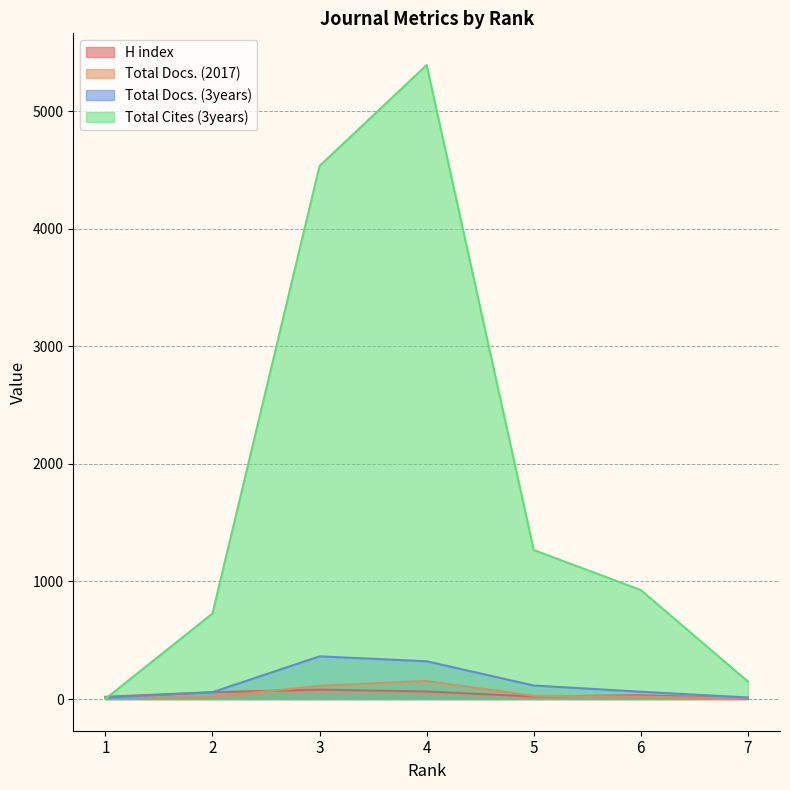

Reading left to right, list all the values displayed in this chart.

H index: 19	58	80	64	21	32	5
Total Docs. (2017): 15	17	113	154	27	20	5
Total Docs. (3years): 12	58	363	321	115	62	13
Total Cites (3years): 2	727	4533	5391	1267	927	149